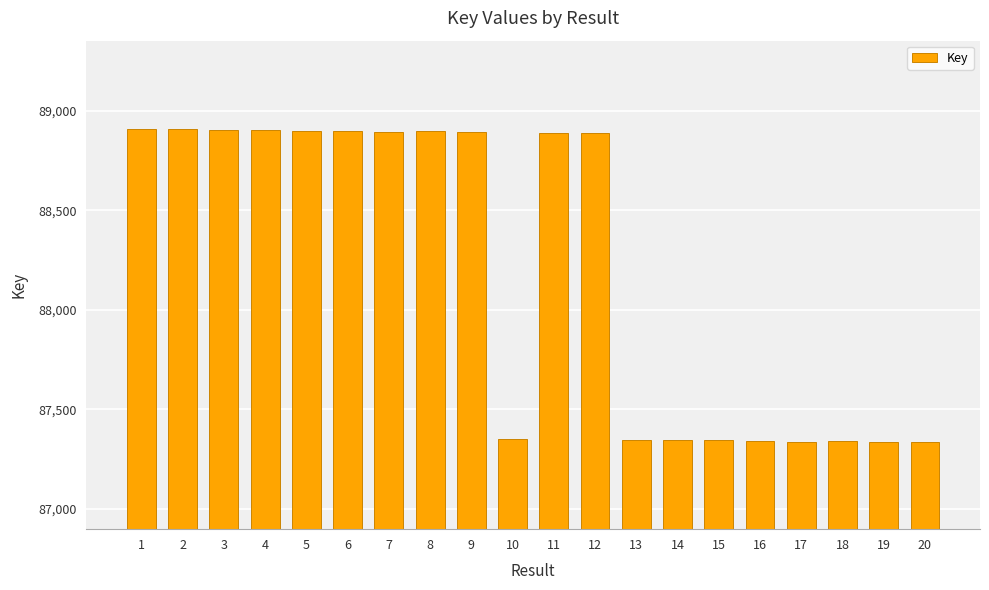

What is the change in value from 1 to 16?

-1570